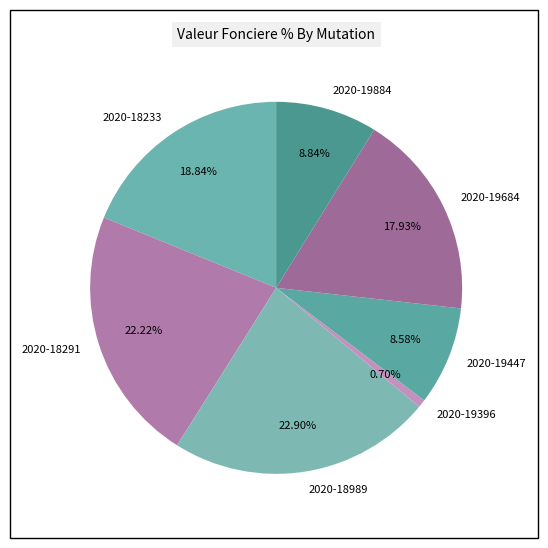

To the nearest percent, what is the difference between the 2020-18291 and 2020-19884 slice percentages?

13%